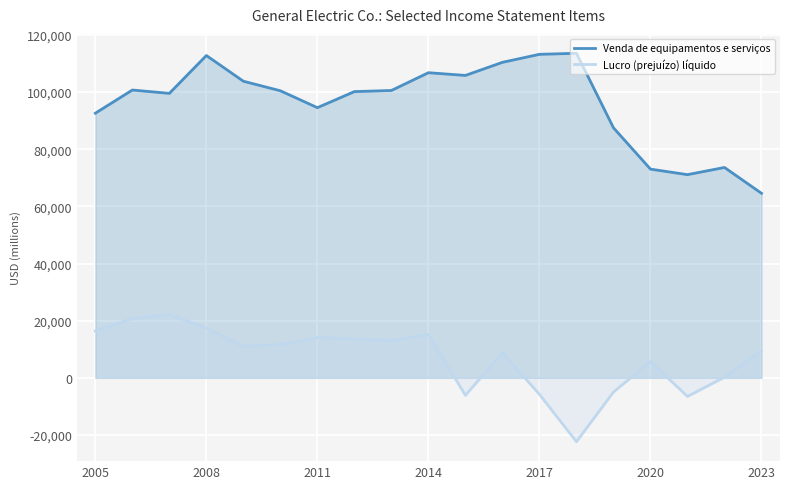

What is the total value across all series at 2020?

78726